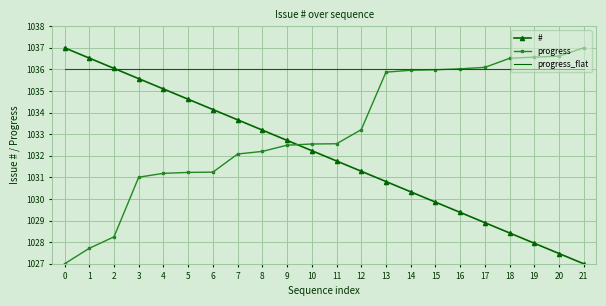

Where do progress and # first cross each other?

9 and 10